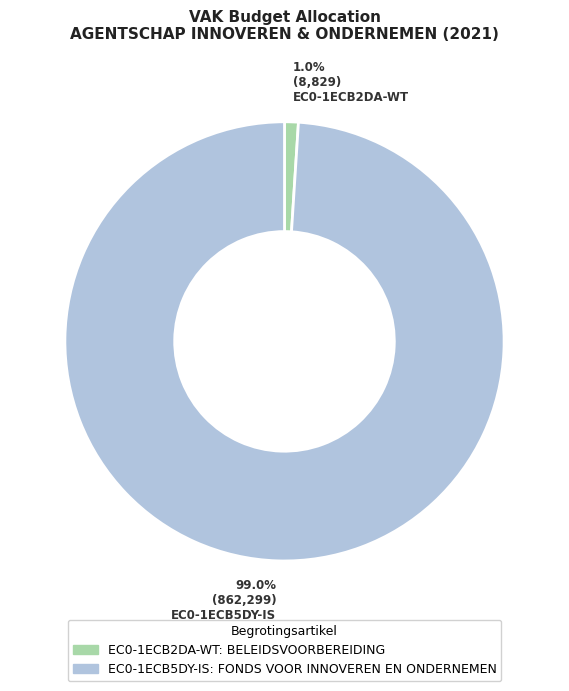

Is there a majority slice in this chart?

Yes